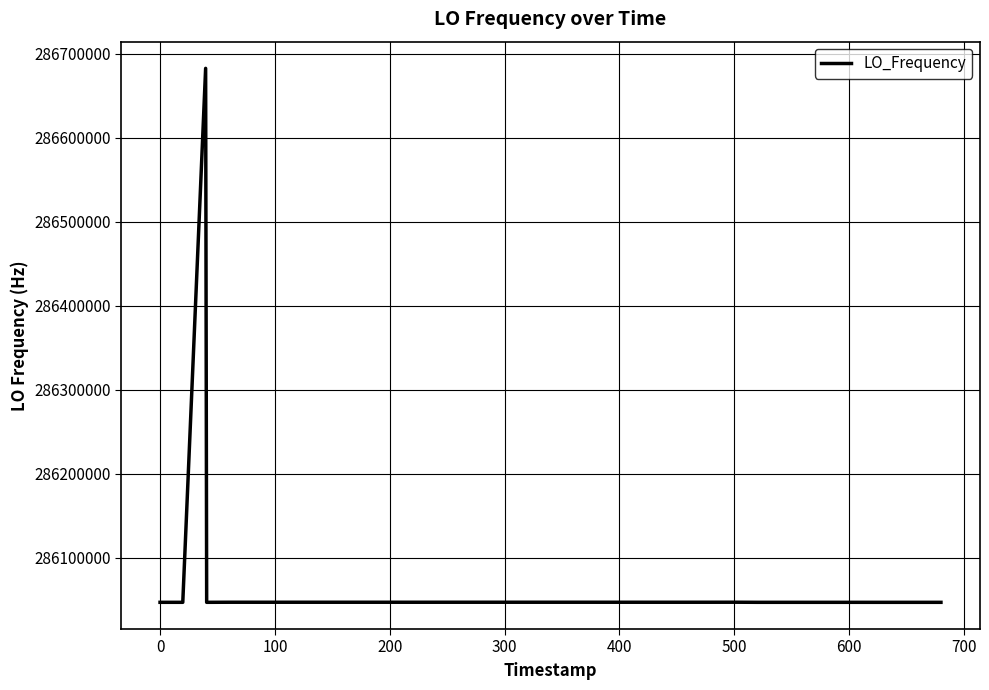

What is the minimum value shown in the chart?

286047000.2